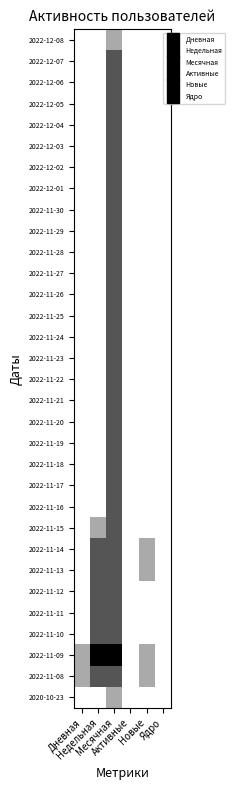

How many categories are shown in the chart?

6